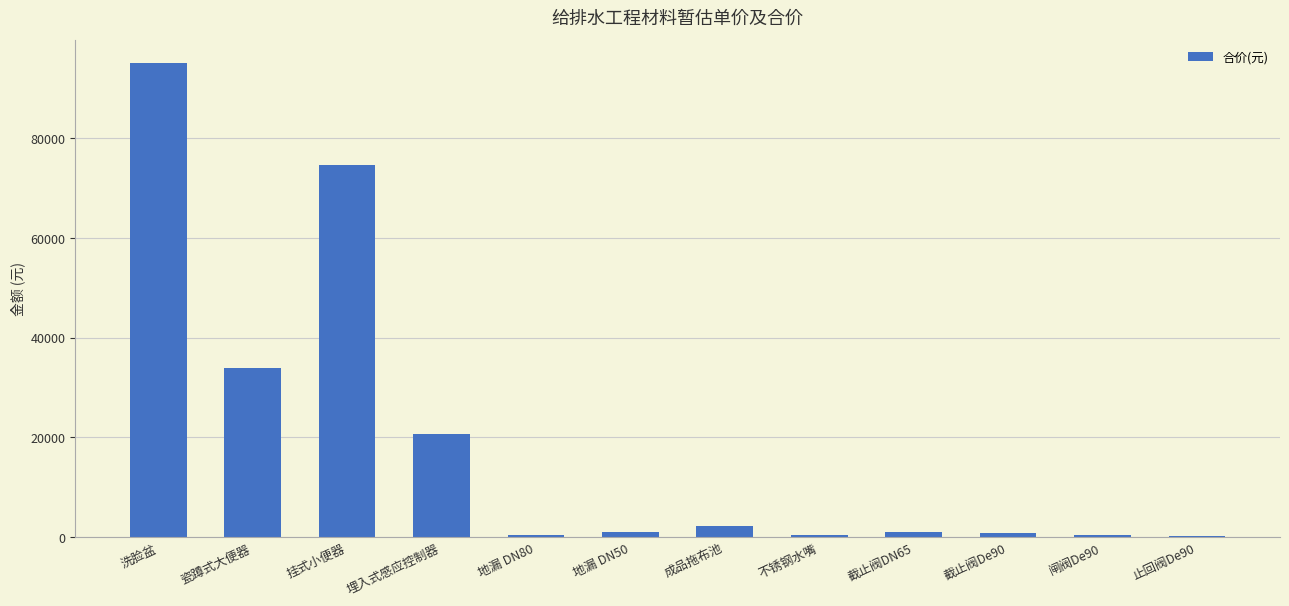

How many categories are shown in the chart?

12